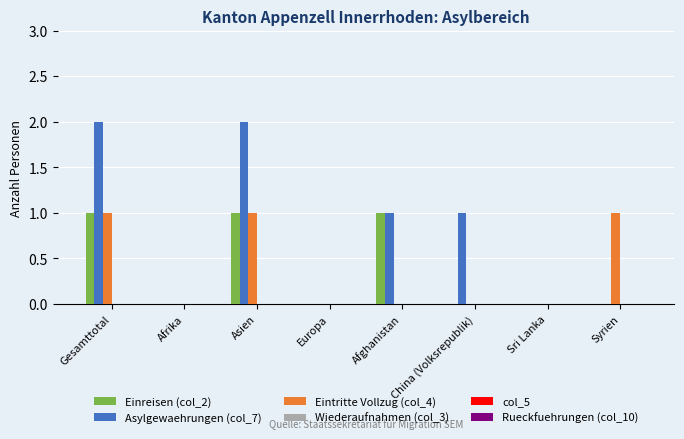

Is the value of Eintritte Vollzug (col_4) at Syrien greater than the value of Einreisen (col_2) at Europa?

Yes